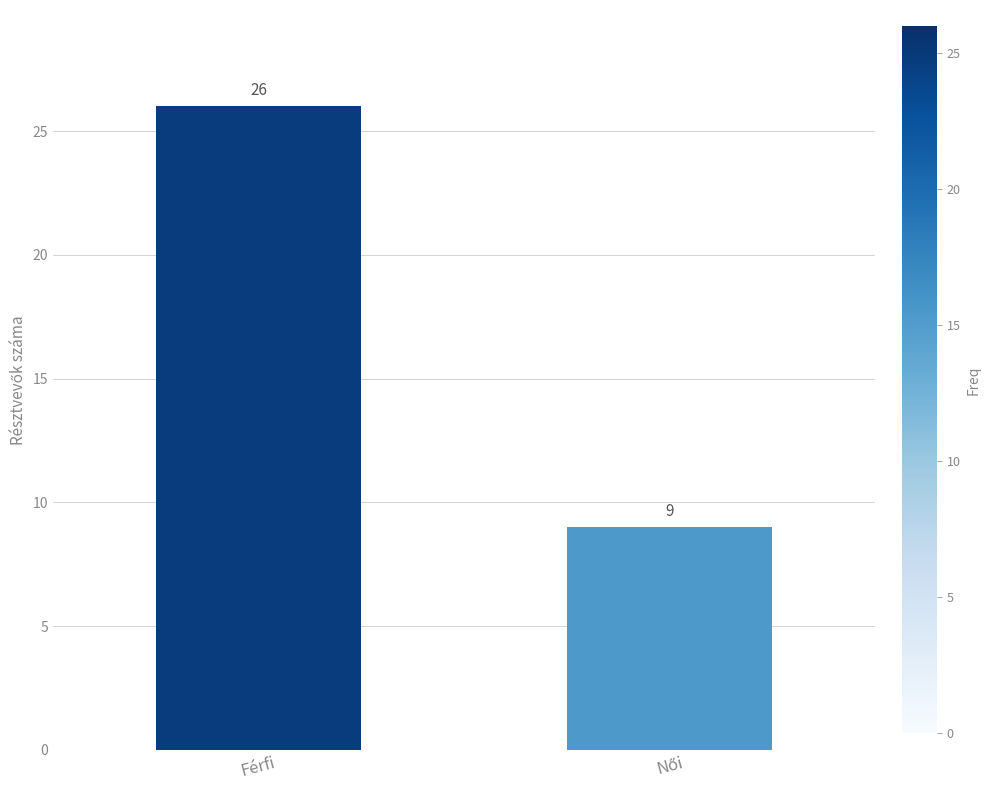

The value at Férfi is 13. True or false?

False